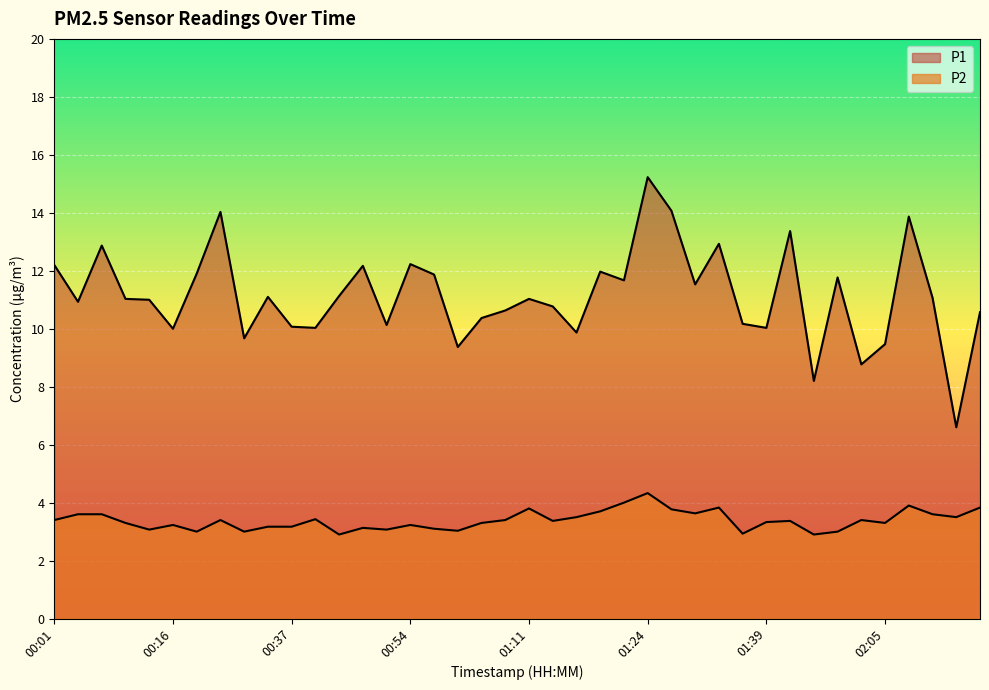

At how many categories does at least one series exceed 4?

40